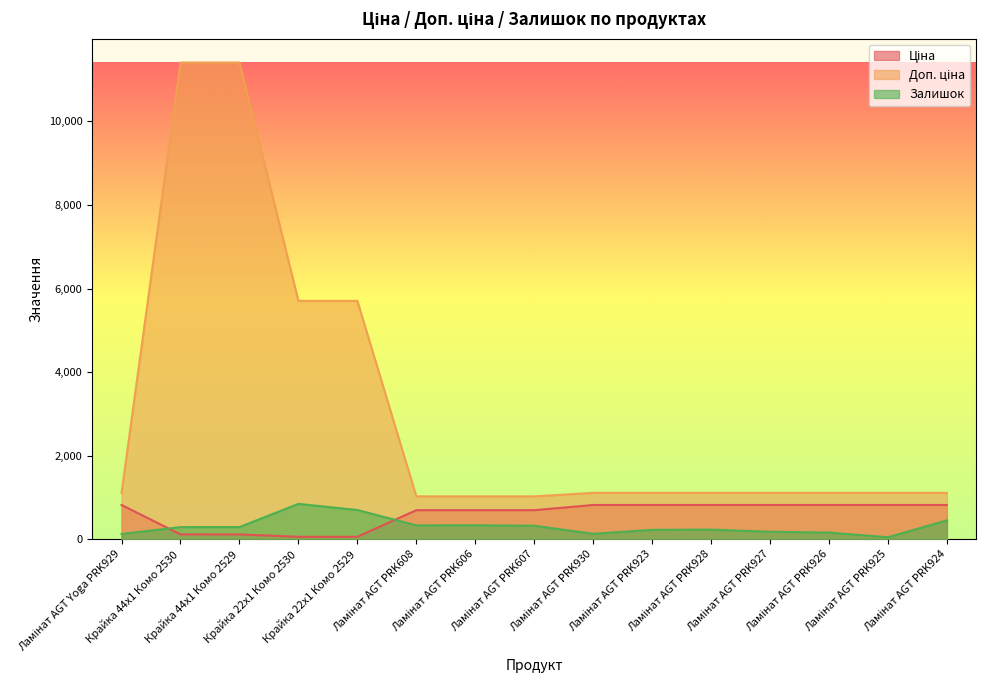

List the labels in order of Ціна value, smallest first.

Крайка 22x1 Комо 2530, Крайка 22x1 Комо 2529, Крайка 44x1 Комо 2530, Крайка 44x1 Комо 2529, Ламінат AGT PRK608, Ламінат AGT PRK606, Ламінат AGT PRK607, Ламінат AGT Yoga PRK929, Ламінат AGT PRK930, Ламінат AGT PRK923, Ламінат AGT PRK928, Ламінат AGT PRK927, Ламінат AGT PRK926, Ламінат AGT PRK925, Ламінат AGT PRK924